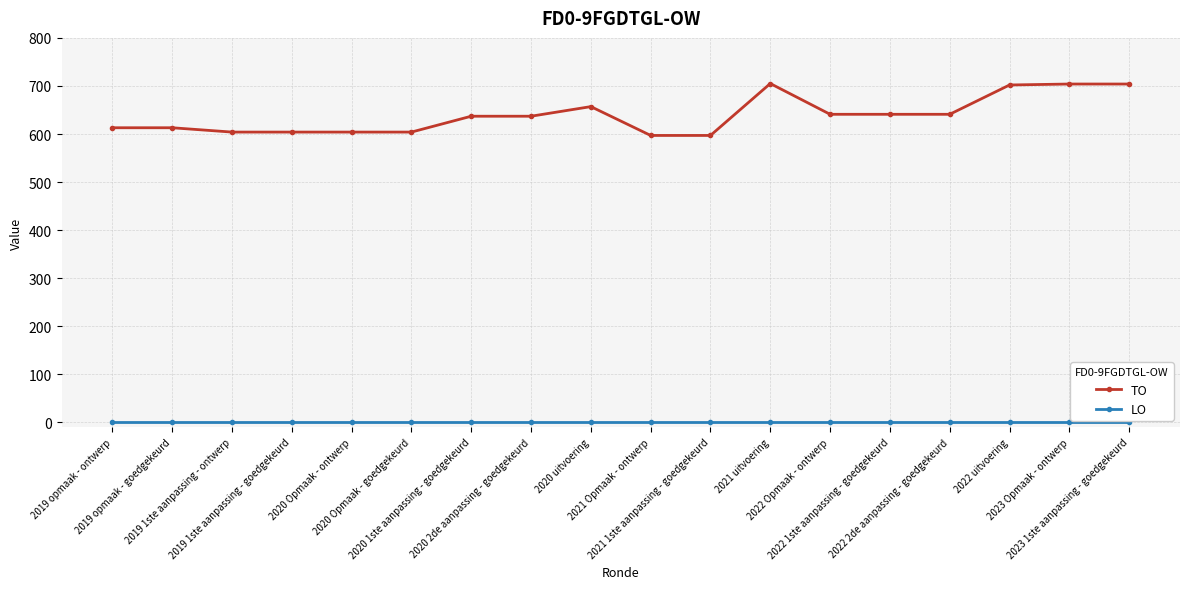

List the series in order of their peak value, highest first.

TO, LO